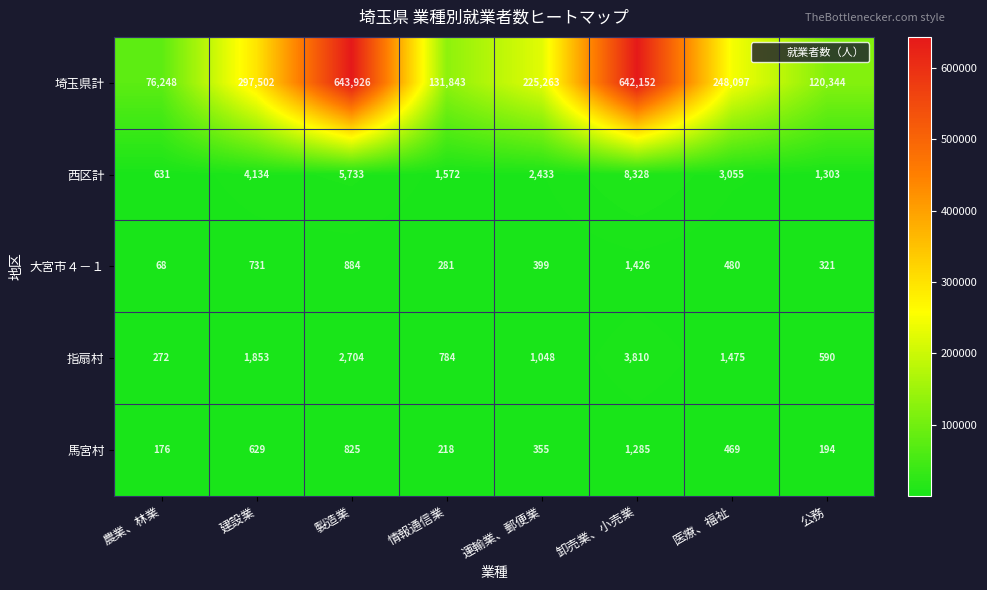

What is the approximate value of 埼玉県計 at 卸売業、小売業, to the nearest 100?

642200